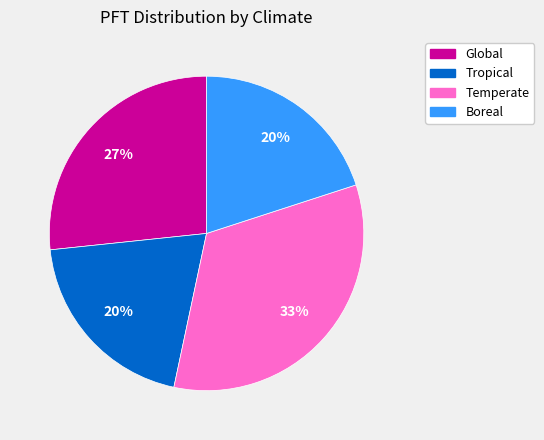

Between Boreal and Global, which is larger?

Global